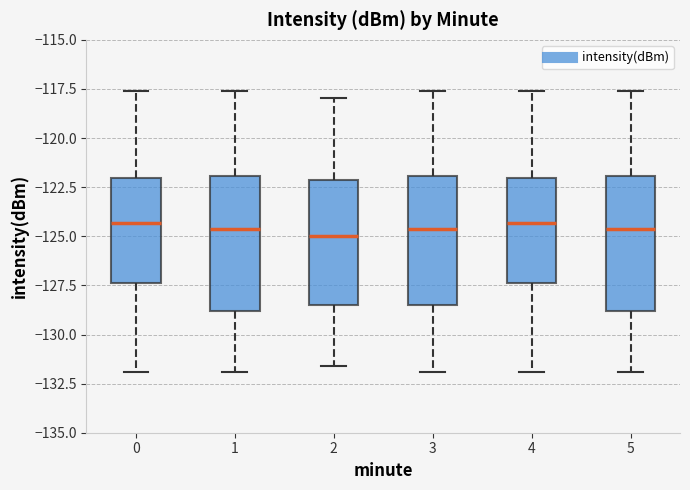

Reading left to right, transcribe this box plot: for each box, give where its median line is, the range the box spans, and where its two whiskers end, as read against the y-axis. The values are not printed on the chart, so give them approximately, as read against the axis.

0: median -124.5, box -127.5 to -122.0, whiskers -132.0 to -117.5
1: median -124.5, box -129.0 to -122.0, whiskers -132.0 to -117.5
2: median -125.0, box -128.5 to -122.0, whiskers -131.5 to -118.0
3: median -124.5, box -128.5 to -122.0, whiskers -132.0 to -117.5
4: median -124.5, box -127.5 to -122.0, whiskers -132.0 to -117.5
5: median -124.5, box -129.0 to -122.0, whiskers -132.0 to -117.5